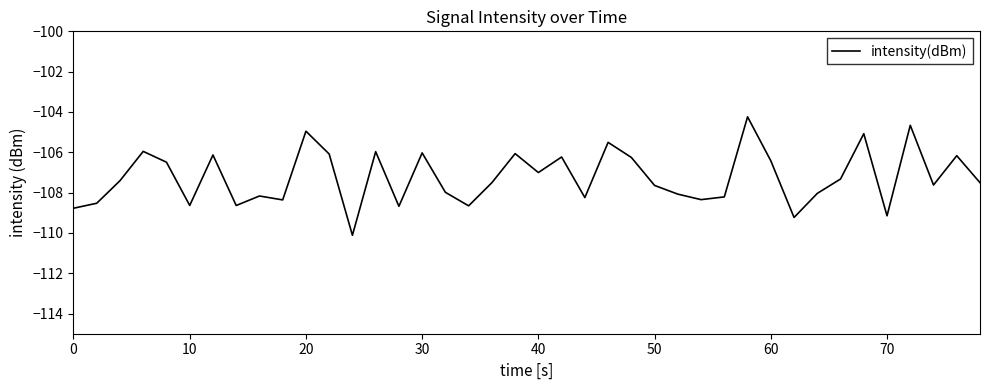

What is the greatest value displayed?

-104.2